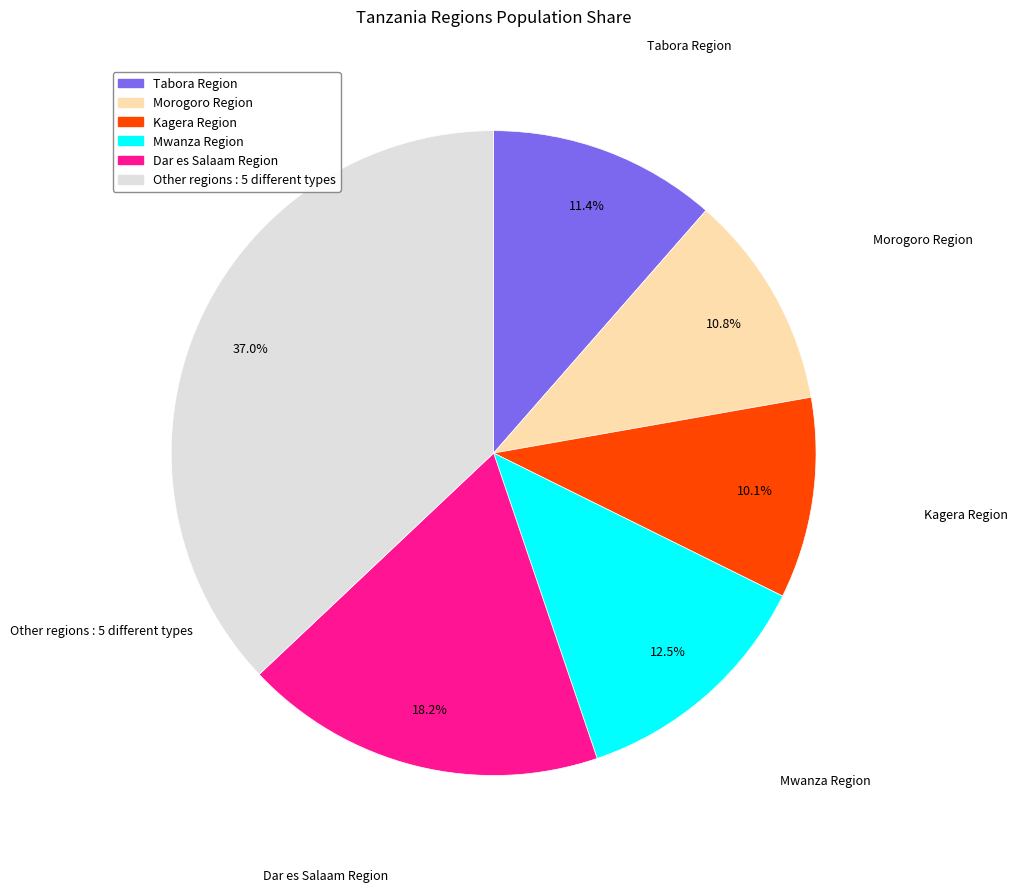

Is there any slice that represents more than half of the pie?

No